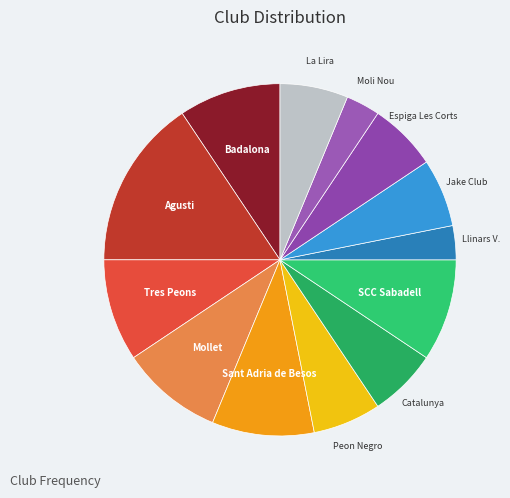

Which has a higher value, Mollet or Jake Club?

Mollet